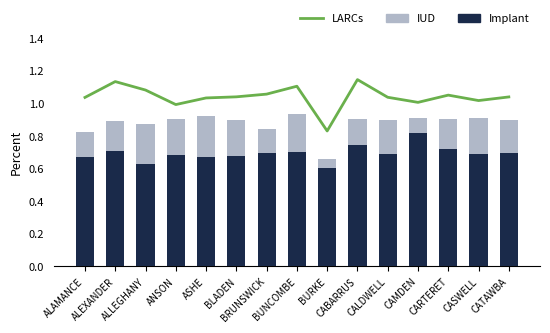

Rank the series at ANSON from highest to lowest value.

LARCs, IUD, Implant